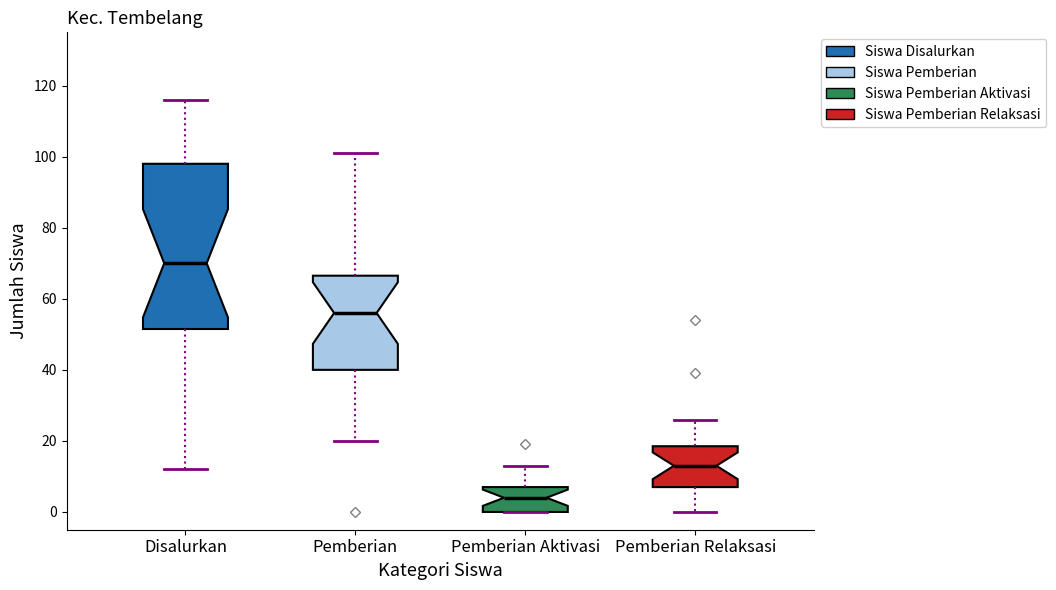

Which box has the highest median line?

Disalurkan